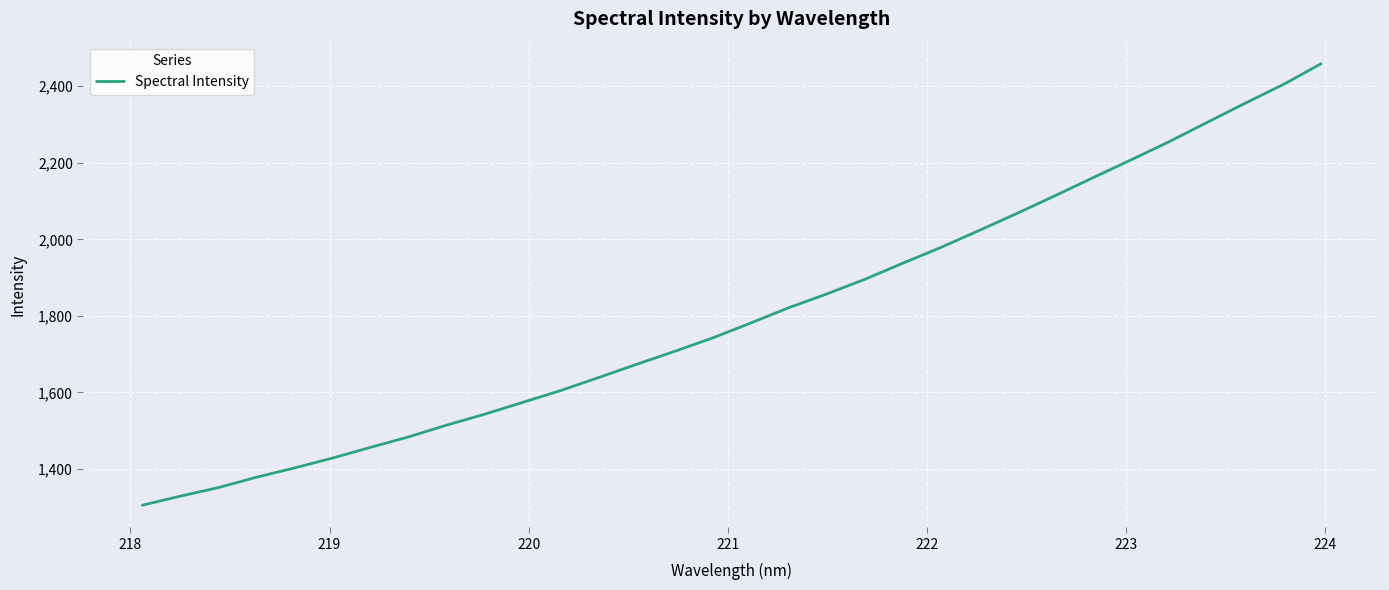

What is the smallest value displayed?

1305.2